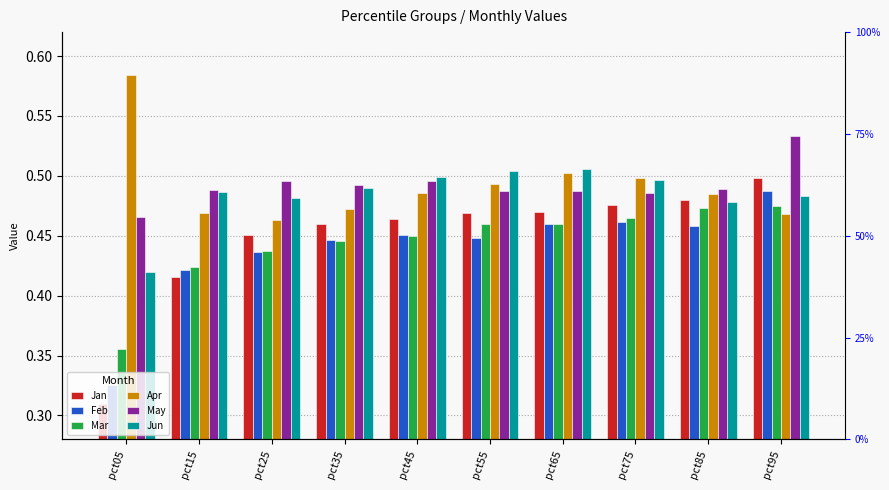

Which category has the highest value in the Jan series?

pct95